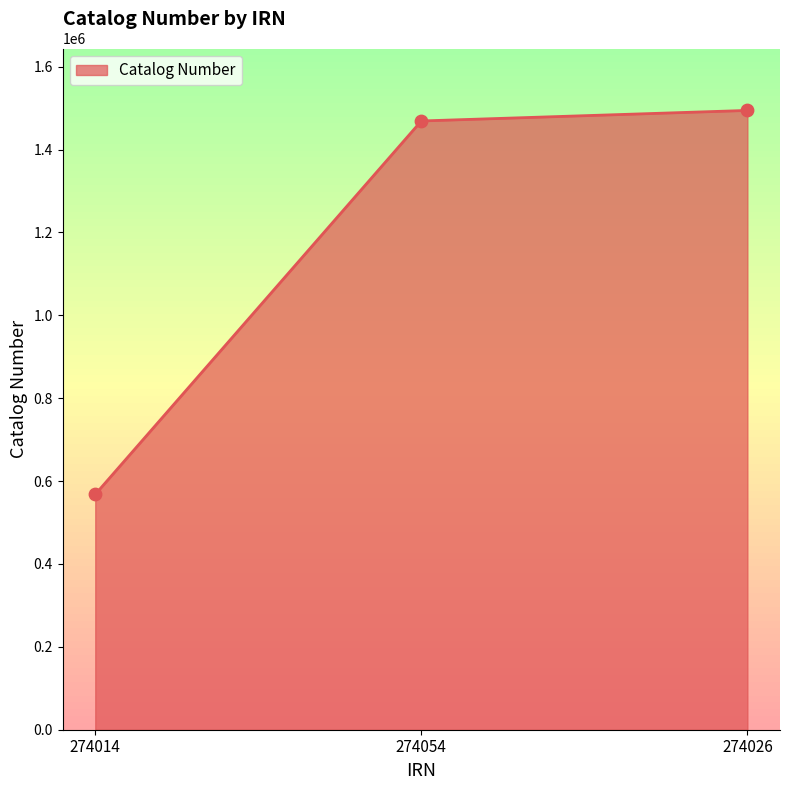

Which has a higher value, 274014 or 274026?

274026